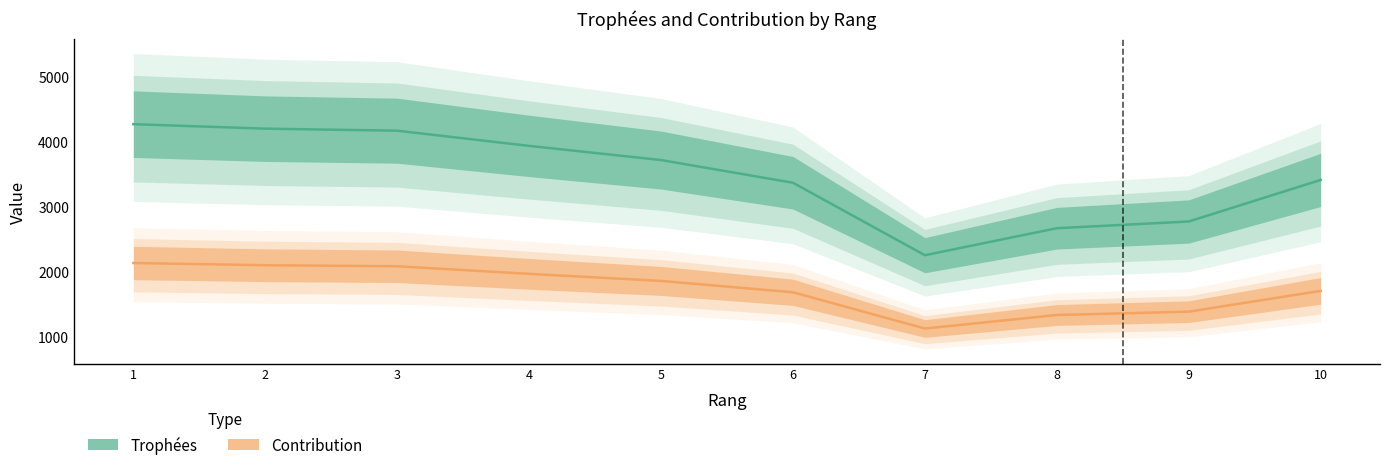

Which series changed the most between 6 and 9?

Trophées